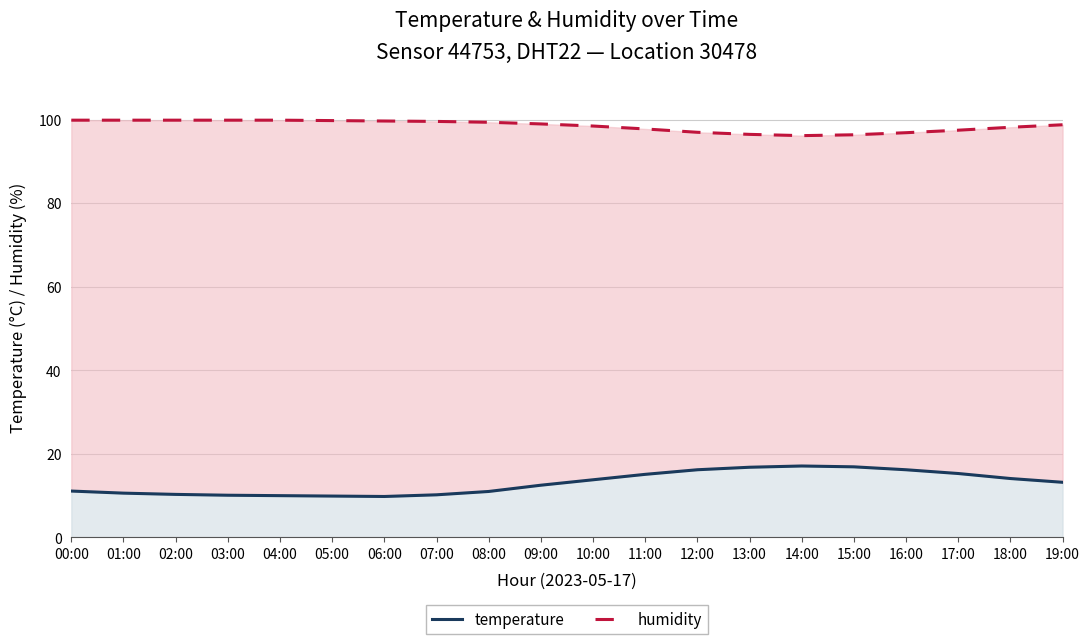

Where does the humidity series first go above 99?

00:00